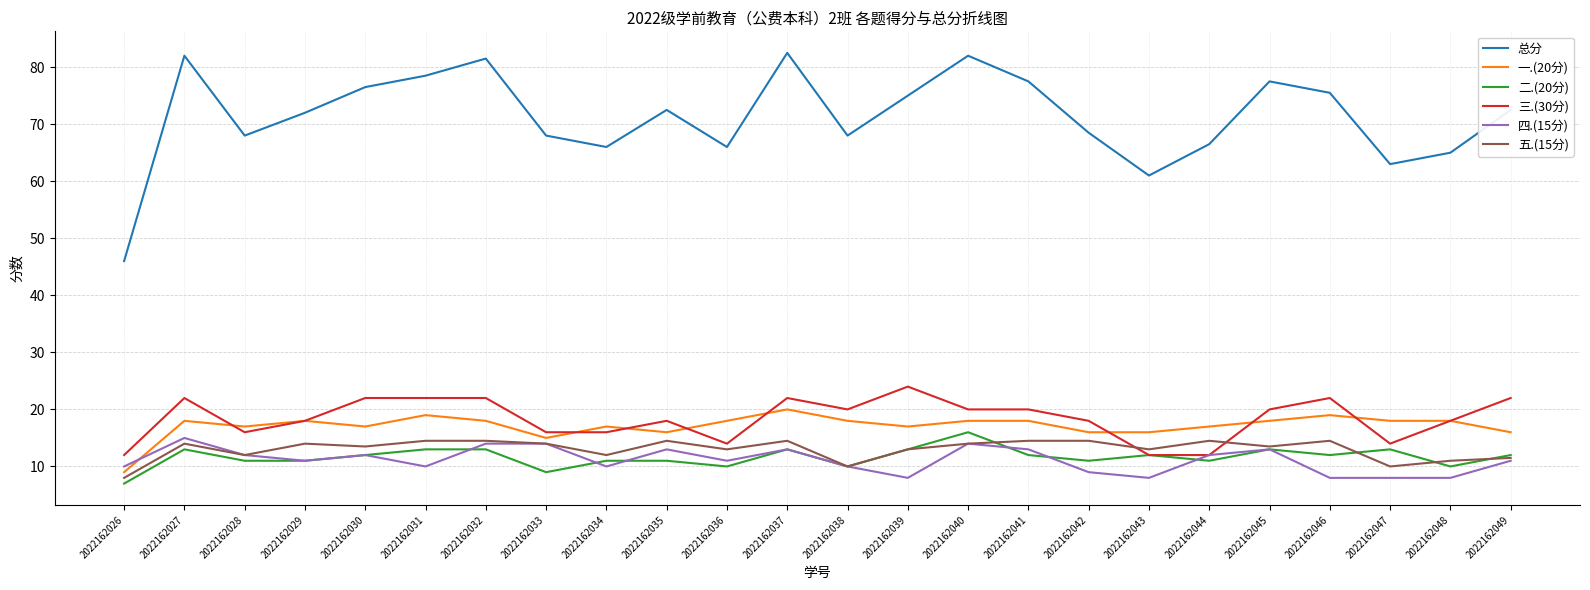

Which series has the widest spread of values?

总分